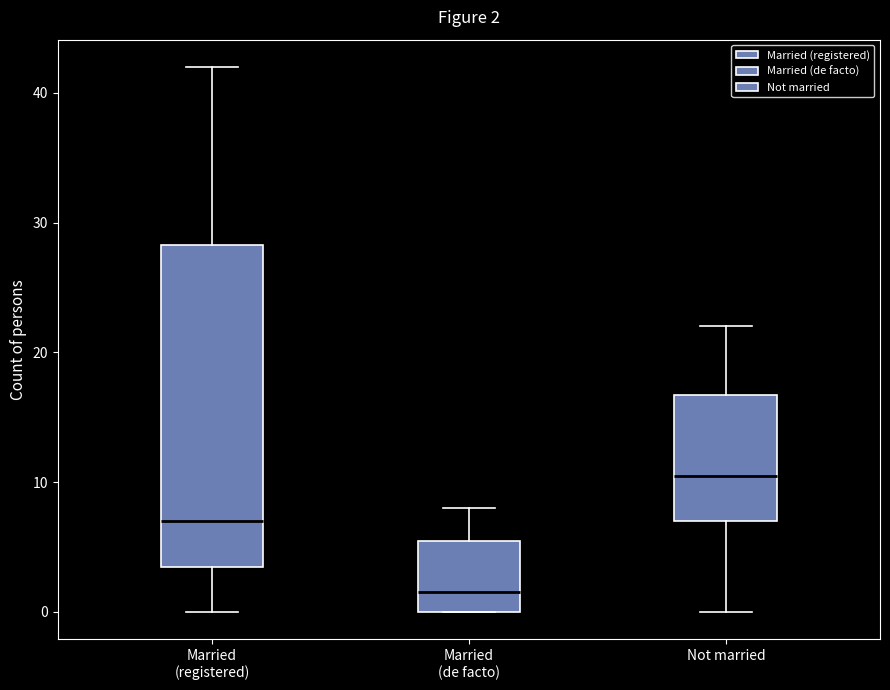

Which box's median line is the highest?

Not married